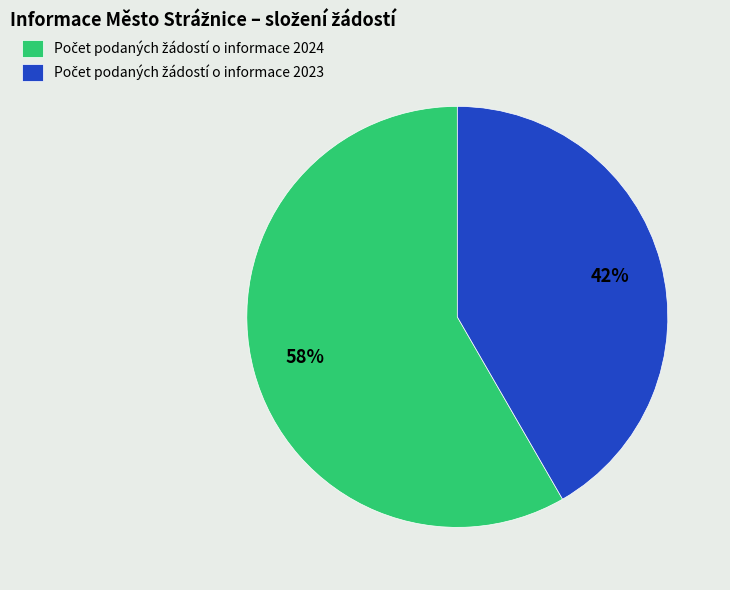

To the nearest percent, what is the average slice percentage?

50%